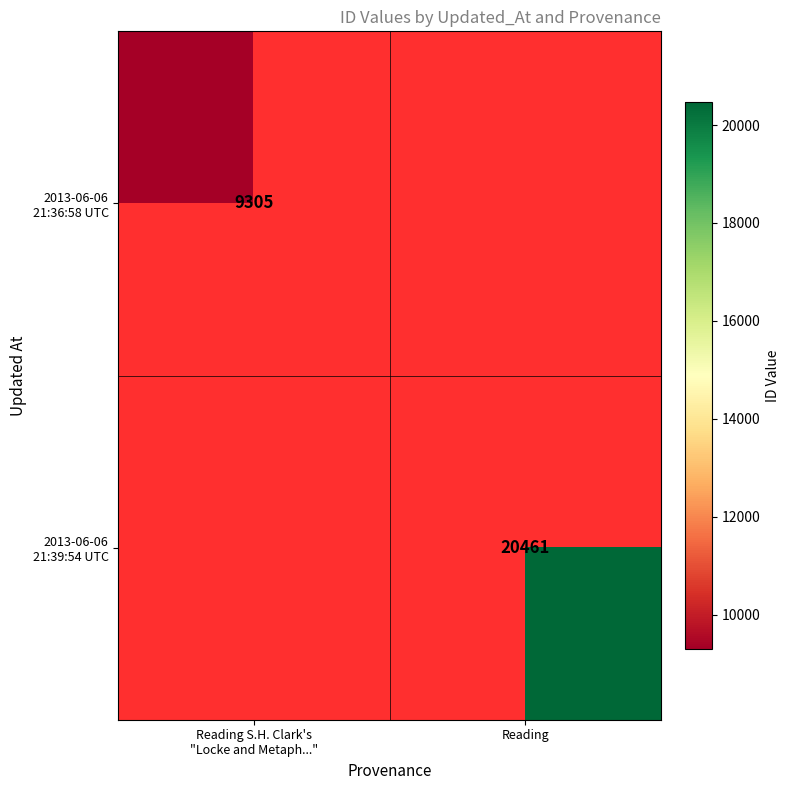

At Reading S.H. Clark's "Locke and Metaph...", list the series in order from smallest to largest.

2013-06-06 21:36:58 UTC, 2013-06-06 21:39:54 UTC